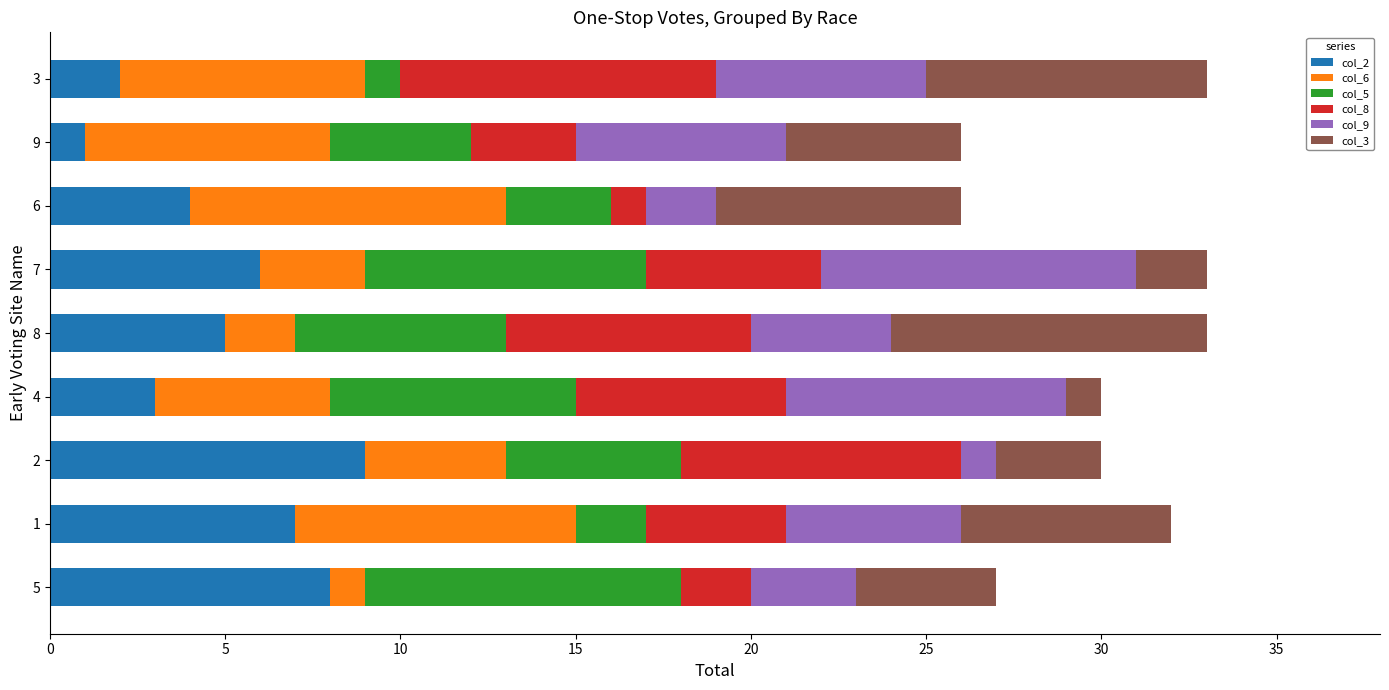

True or false: col_2 has a value of 9 at 2.

True